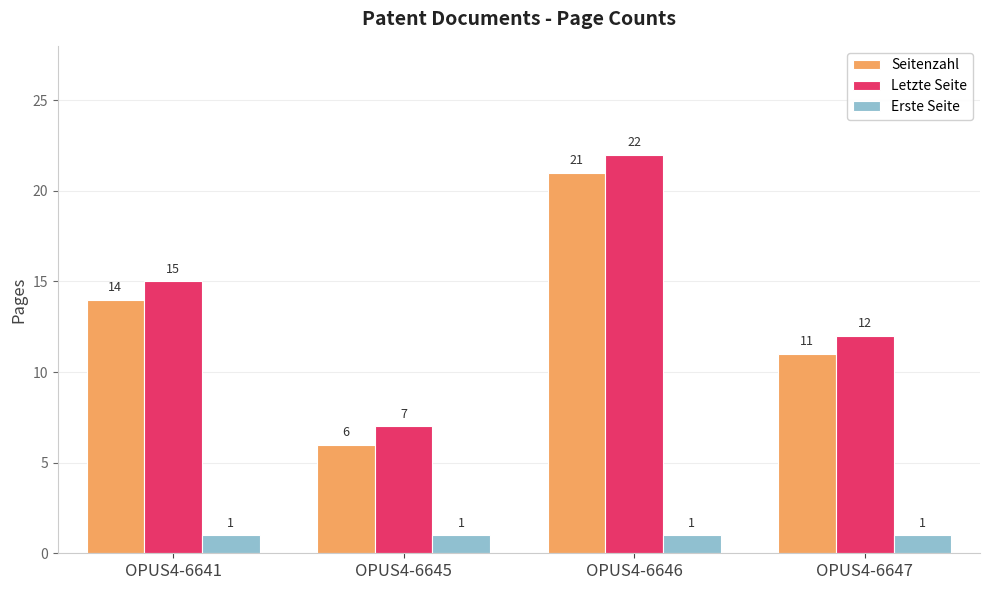

What is the average value of the Erste Seite series?

1